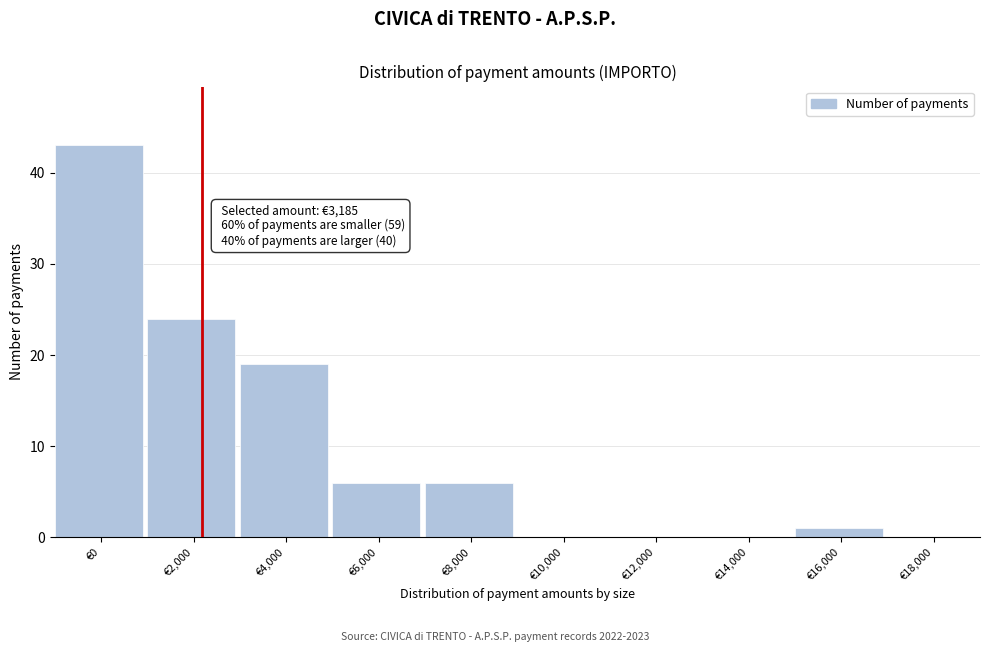

Reading left to right, list all the values displayed in this chart.

€0=43	€2,000=24	€4,000=19	€6,000=6	€8,000=6	€10,000=0	€12,000=0	€14,000=0	€16,000=1	€18,000=0